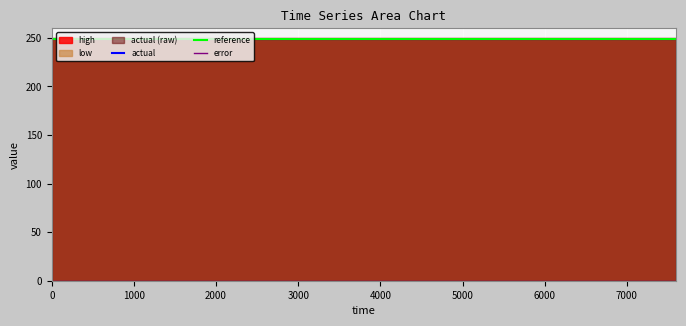

What is the average value of the reference series?

248.7